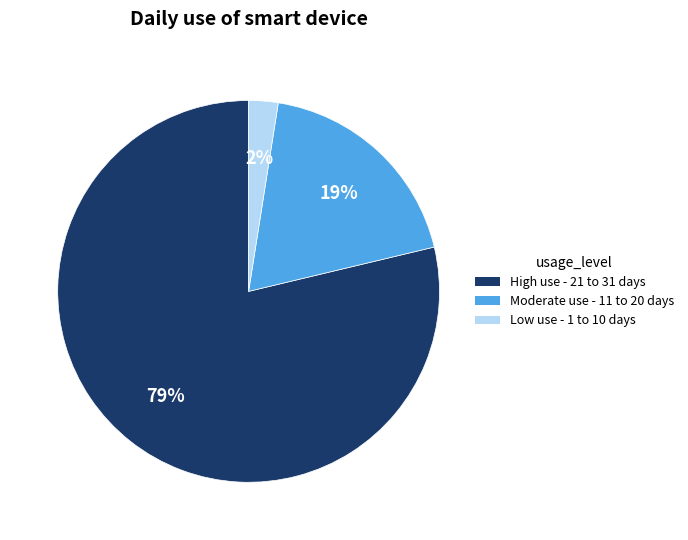

Is it true that Moderate use - 11 to 20 days is 11% of the pie?

False